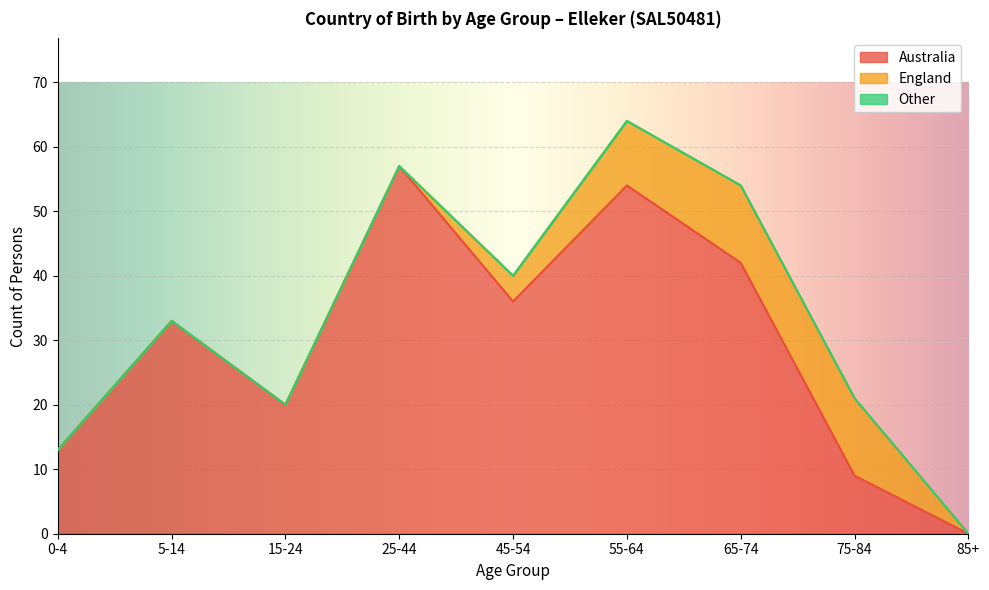

Rank the categories by Australia value from lowest to highest.

85+, 75-84, 0-4, 15-24, 5-14, 45-54, 65-74, 55-64, 25-44